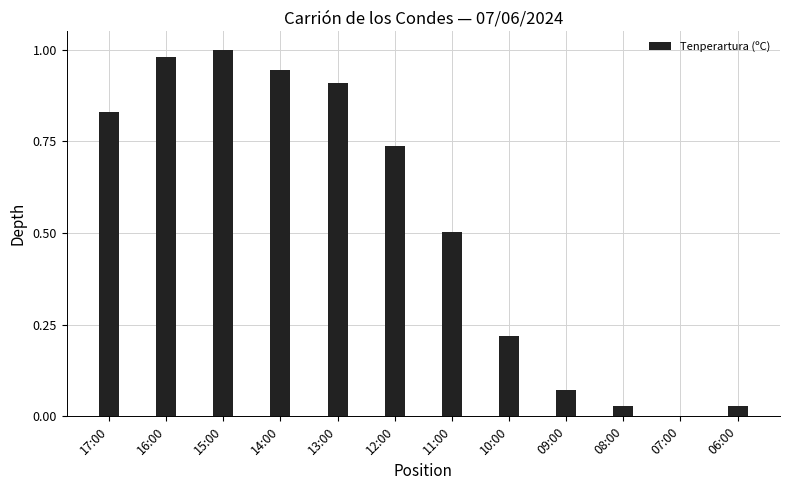

At which category does the chart reach its peak across all series?

15:00